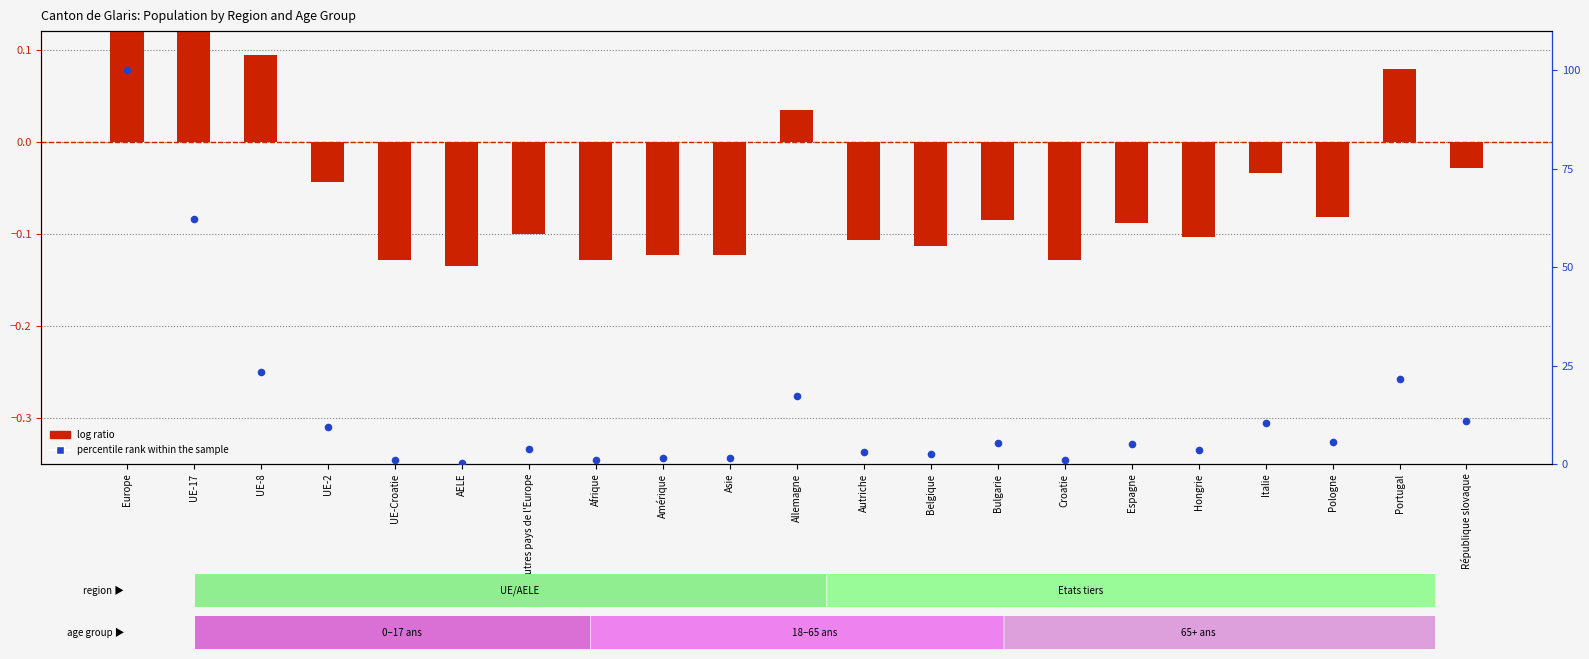

Is the value of log ratio at UE-17 greater than the value of percentile rank within the sample at UE-Croatie?

No